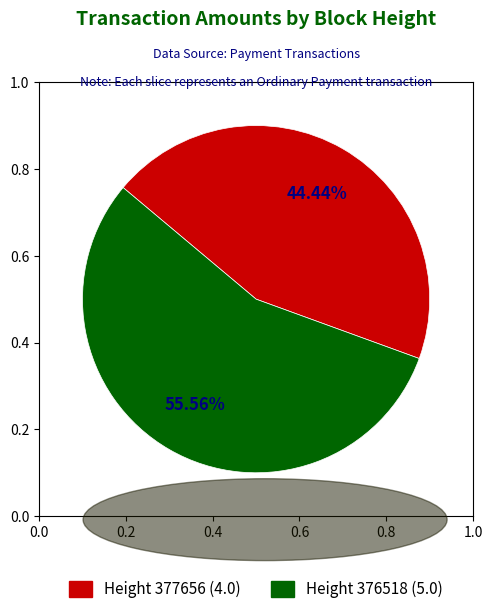

Which category has the biggest portion of the pie?

376518